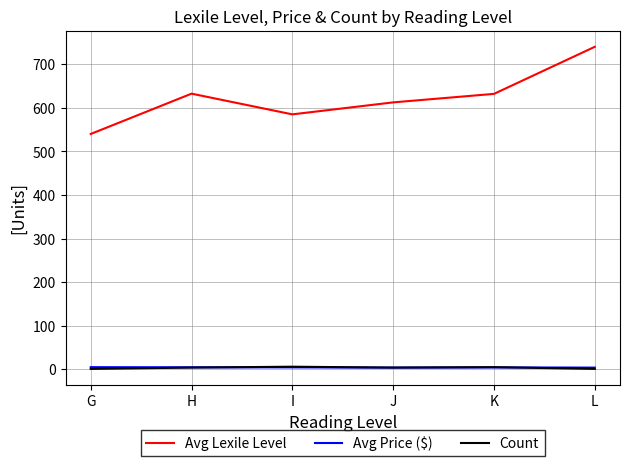

What is the difference between the maximum and minimum values in the Count series?

5.0